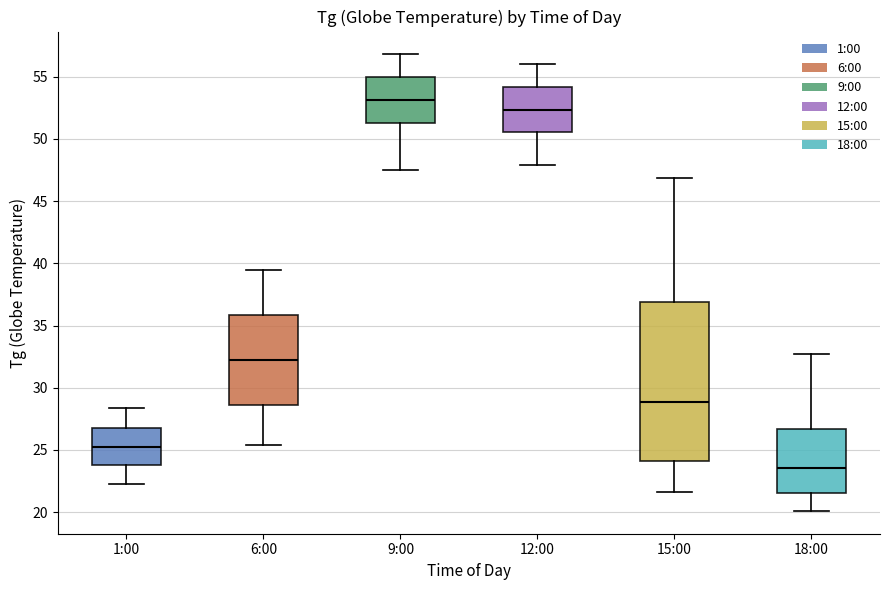

Where does the upper whisker of the box for 15:00 end on the y-axis? The values are not printed on the chart, so give them approximately, as read against the axis.

47.0